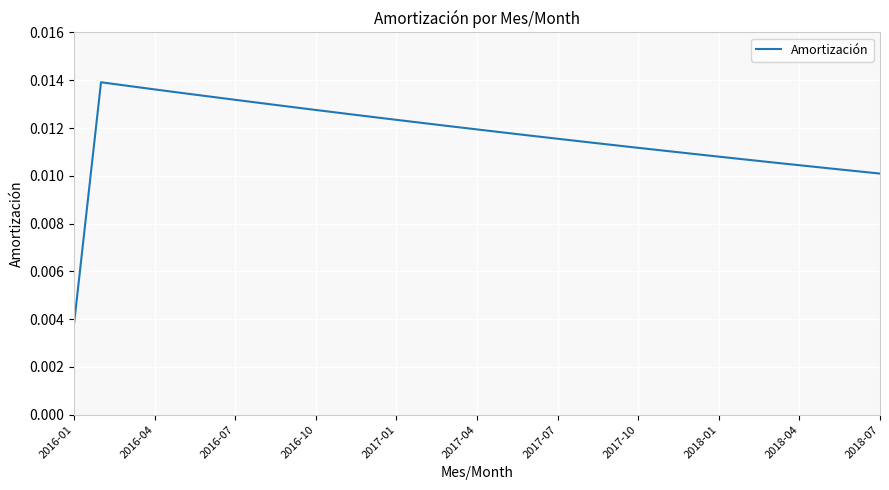

Does the chart have visible grid lines?

Yes